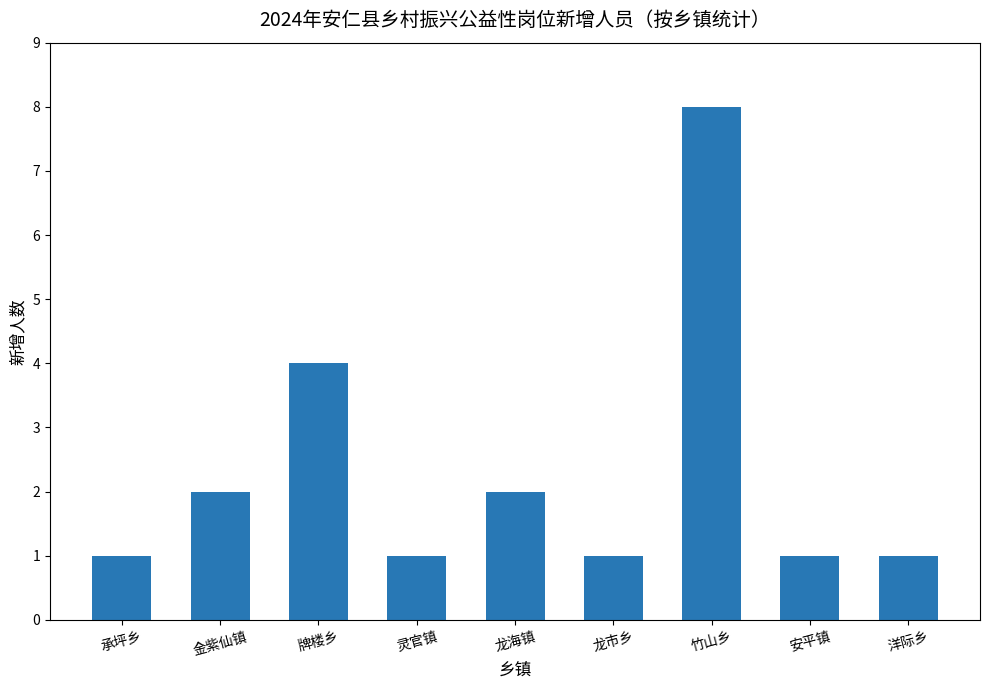

What is the sum of the values at 金紫仙镇 and 龙市乡?

3